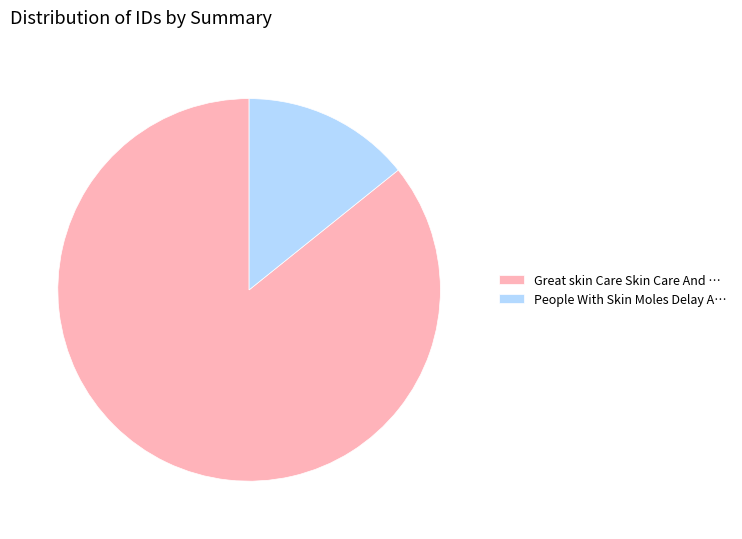

Rank the categories by value from lowest to highest.

People With Skin Moles Delay A…, Great skin Care Skin Care And …